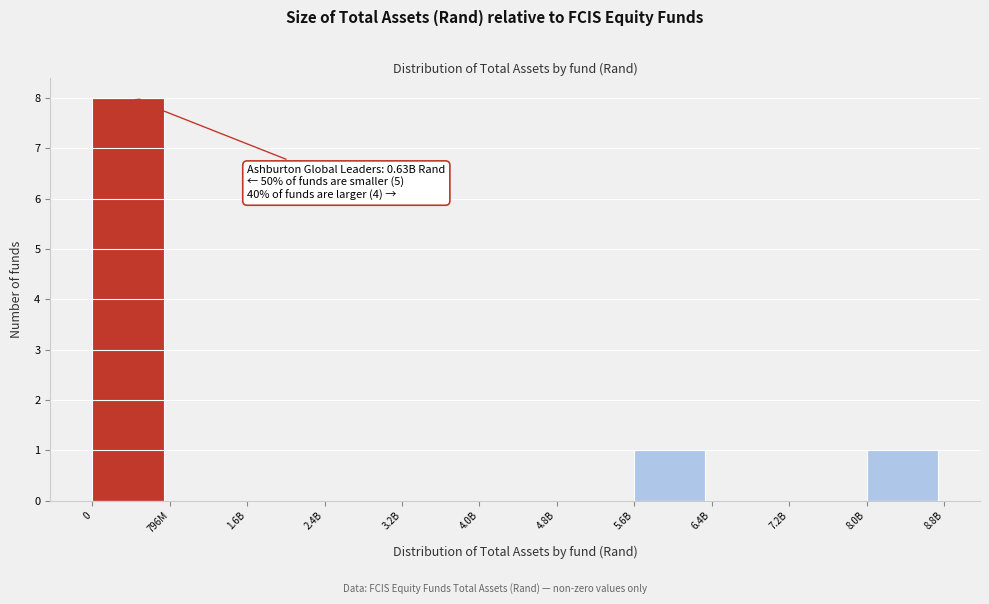

Reading right to left, what are all the values shown in this chart?

8.0B=1	7.2B=0	6.4B=0	5.6B=1	4.8B=0	4.0B=0	3.2B=0	2.4B=0	1.6B=0	796M=0	0=8